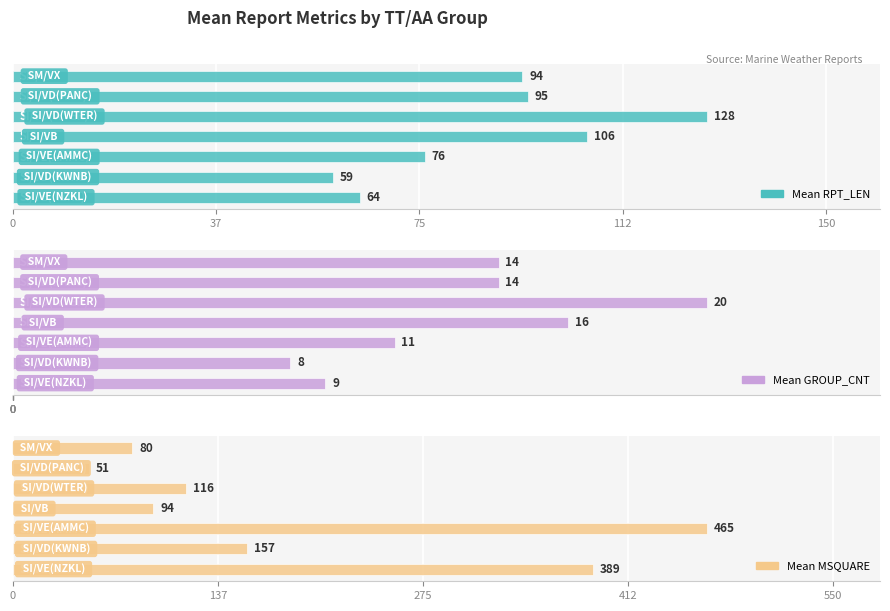

Which has a higher value, 37 or 112?

112